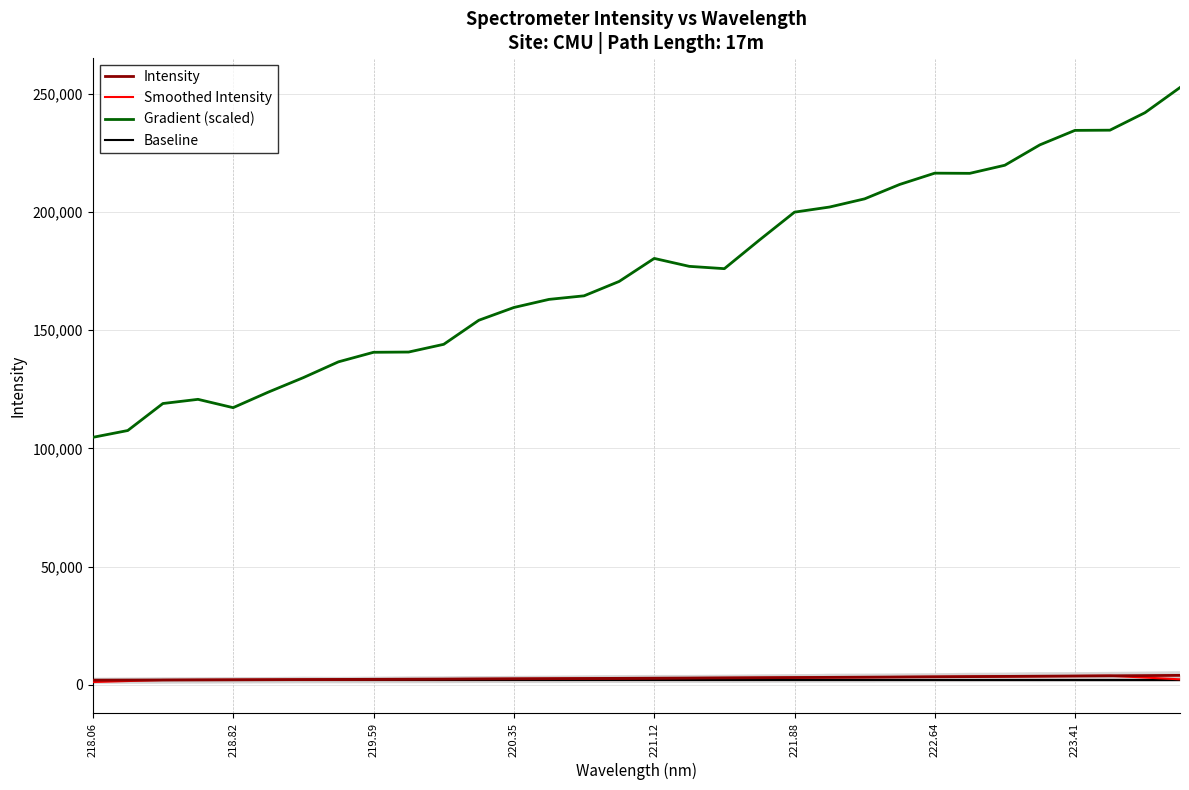

What is the value of the Gradient (scaled) point at the 26th from the left?

216253.6